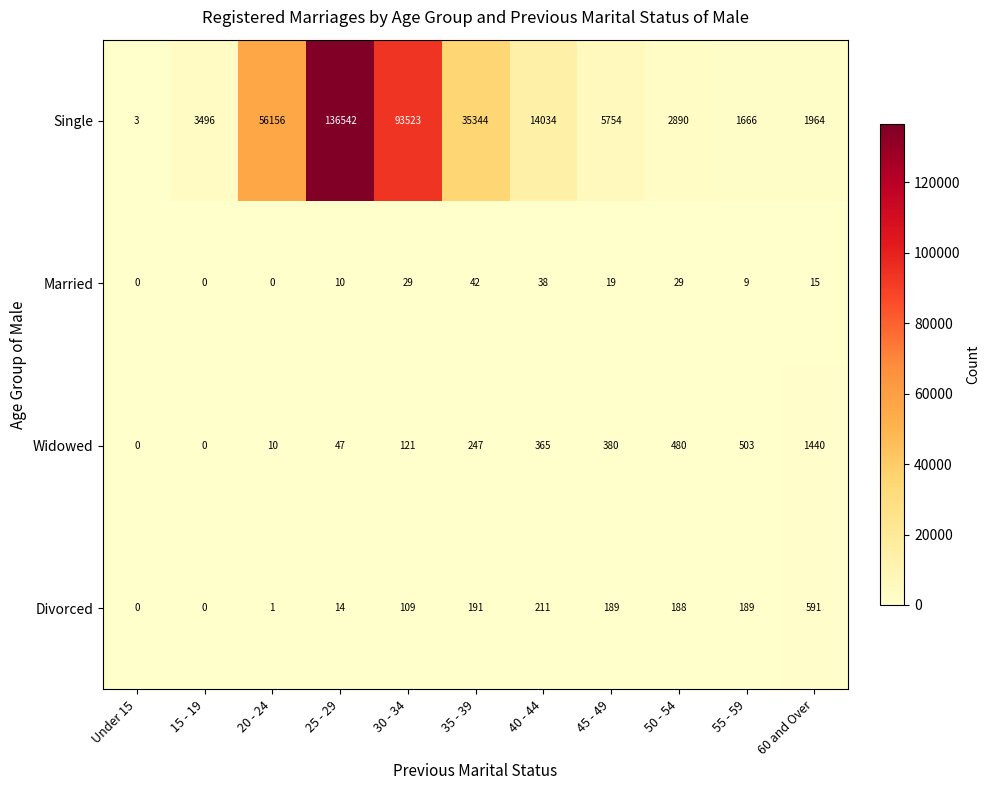

Which series has the widest spread of values?

Single